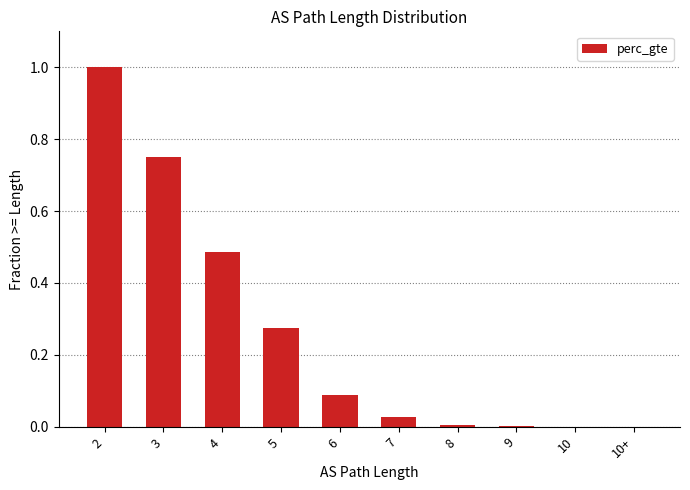

The chart shows a value of 1.6 at 2. True or false?

False